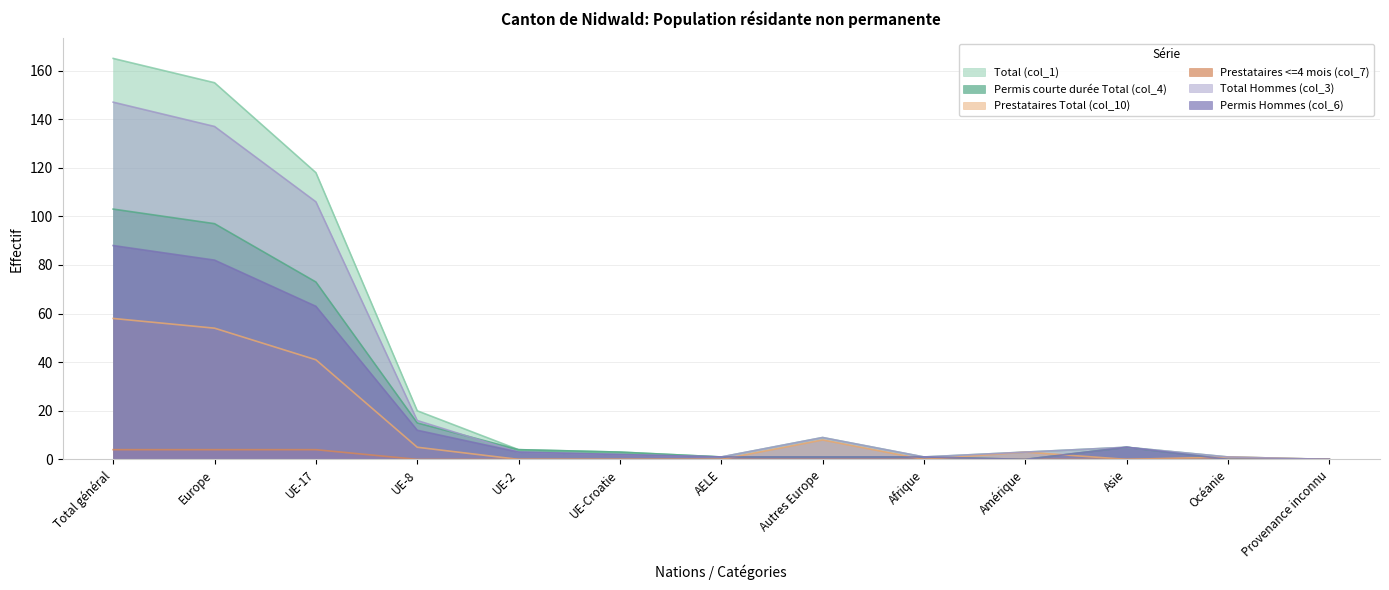

True or false: Permis courte durée Total (col_4) has a value of 6 at UE-8.

False